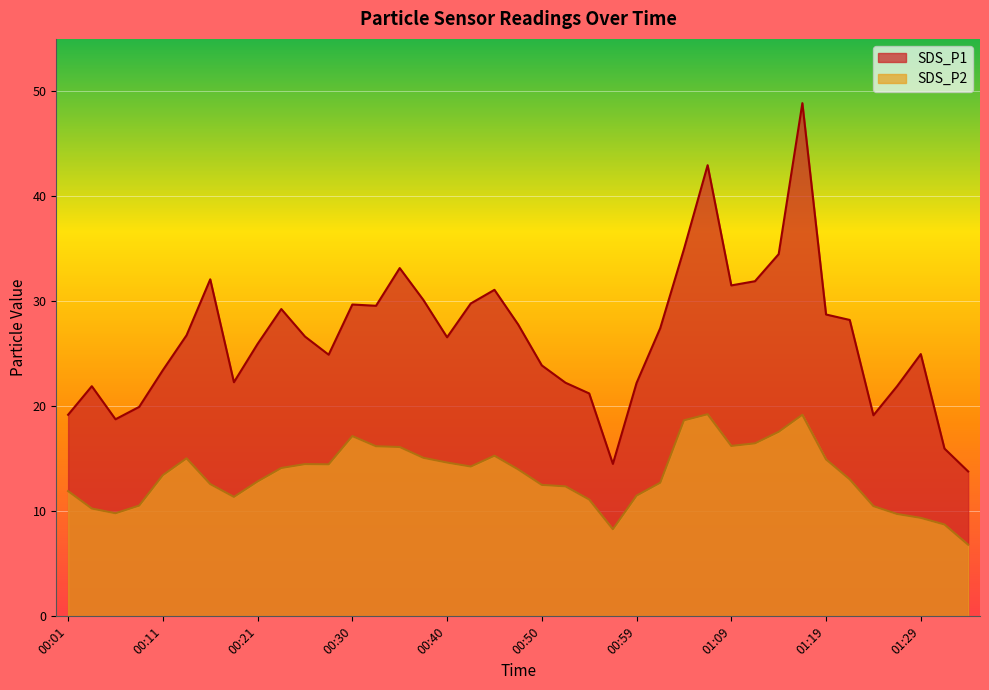

True or false: SDS_P2 has a value of 19.2 at 00:47.

False